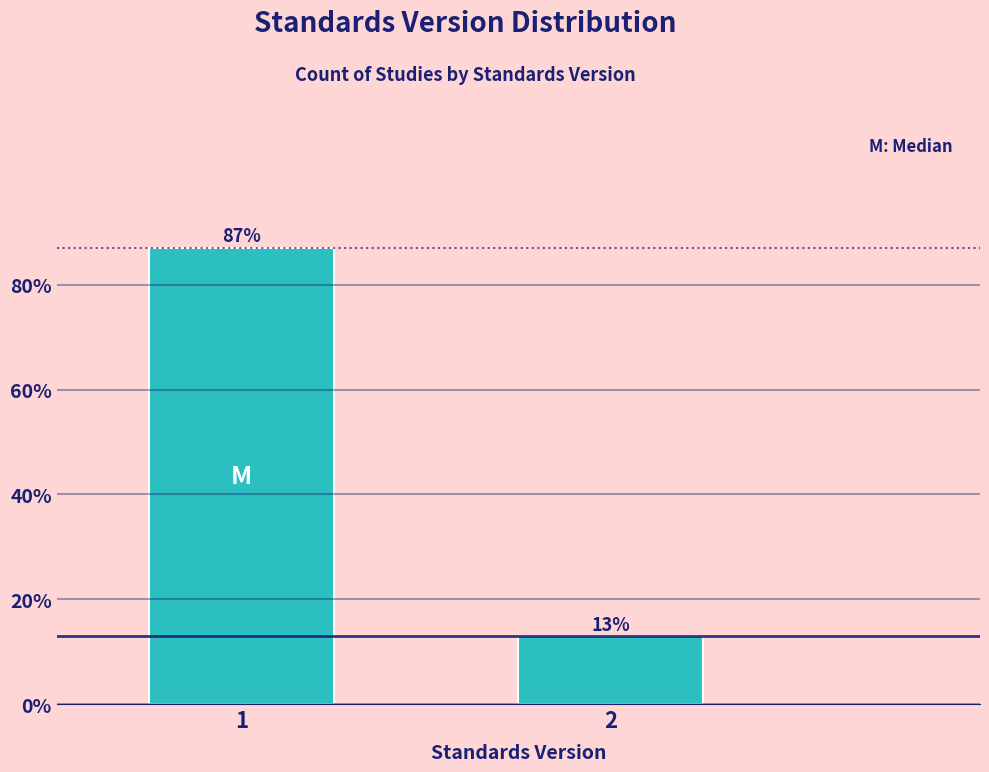

Read the value at 2.

12.9